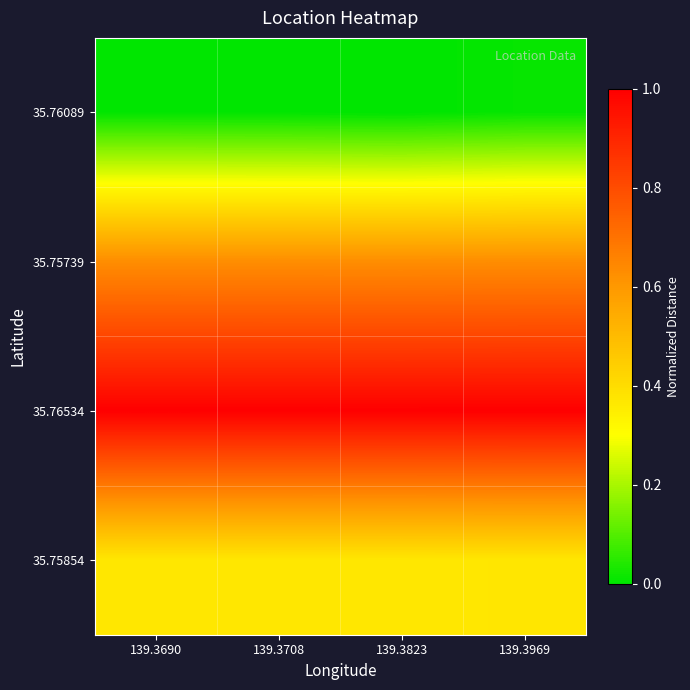

Reading left to right, extract all data points from this chart.

35.76089: 139.3690=0.0	139.3708=0.0	139.3823=0.0	139.3969=0.0
35.75739: 139.3690=0.6	139.3708=0.6	139.3823=0.6	139.3969=0.6
35.76534: 139.3690=1.0	139.3708=1.0	139.3823=1.0	139.3969=1.0
35.75854: 139.3690=0.4	139.3708=0.4	139.3823=0.4	139.3969=0.4